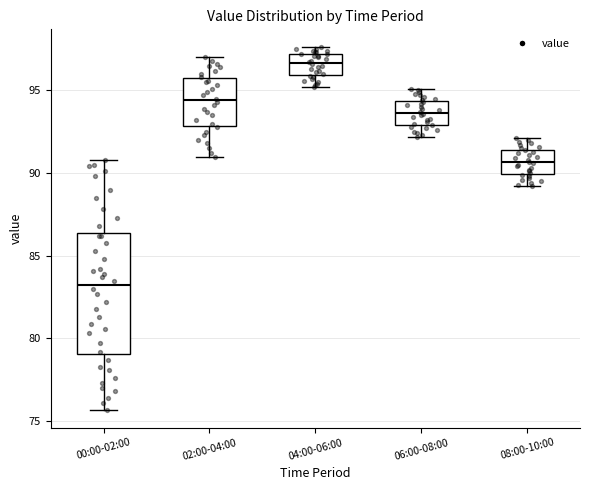

Reading left to right, read every box against the y-axis: the position of its median line, the range the box covers, and the ends of its whiskers. The values are not printed on the chart, so give them approximately, as read against the axis.

00:00-02:00: median 83.5, box 79.0 to 86.5, whiskers 75.5 to 91.0
02:00-04:00: median 94.5, box 93.0 to 96.0, whiskers 91.0 to 97.0
04:00-06:00: median 96.5, box 96.0 to 97.0, whiskers 95.0 to 97.5
06:00-08:00: median 93.5, box 93.0 to 94.5, whiskers 92.0 to 95.0
08:00-10:00: median 90.5, box 90.0 to 91.5, whiskers 89.0 to 92.0